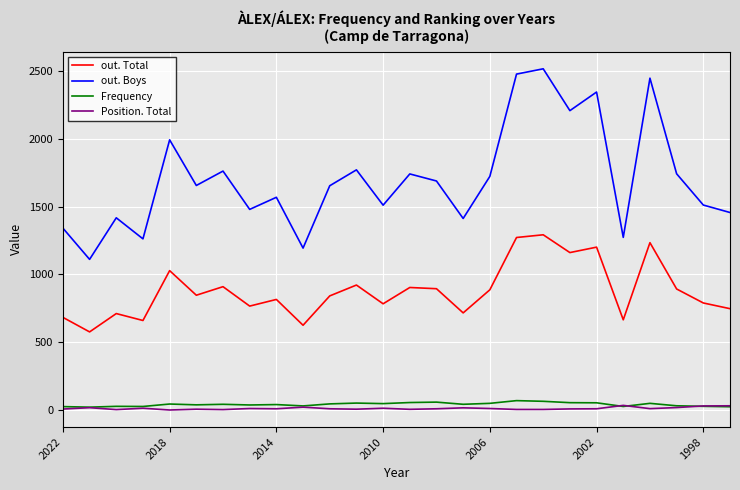

True or false: Frequency and out. Total cross at least once.

False